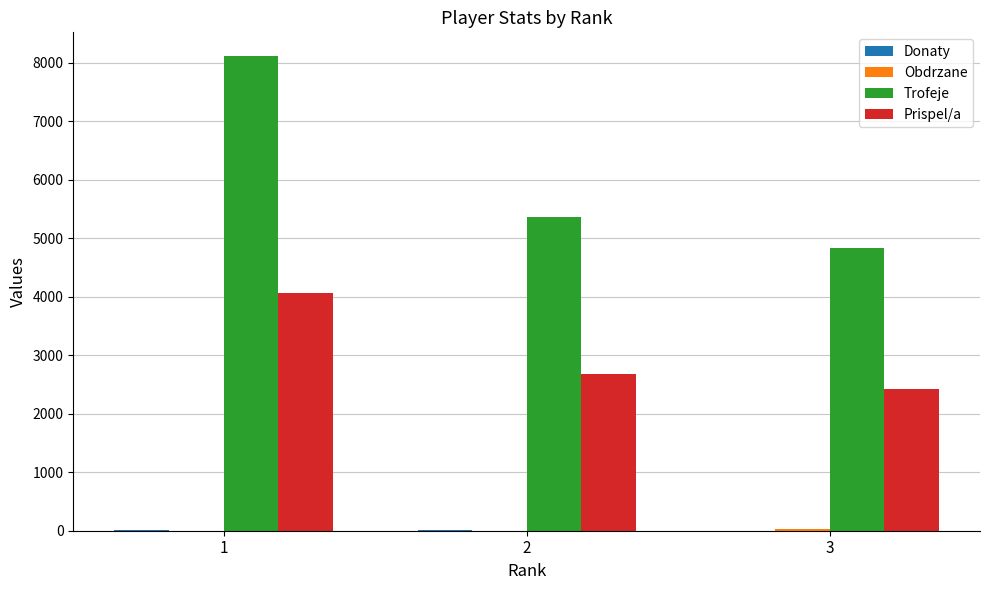

What is the sum of all Trofeje values?

18306